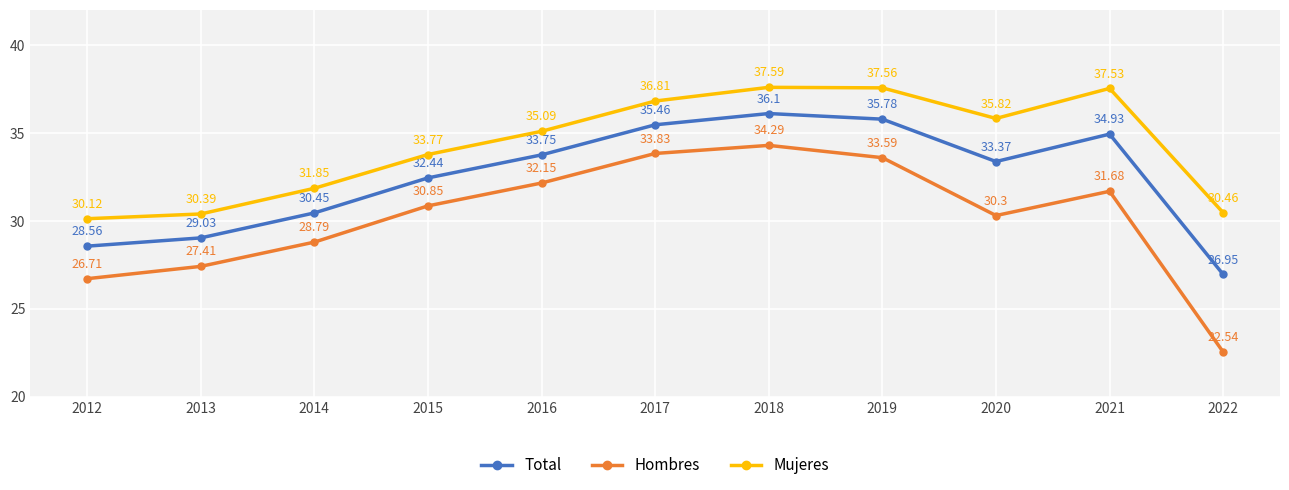

At which category is the sum across all series the highest?

2018